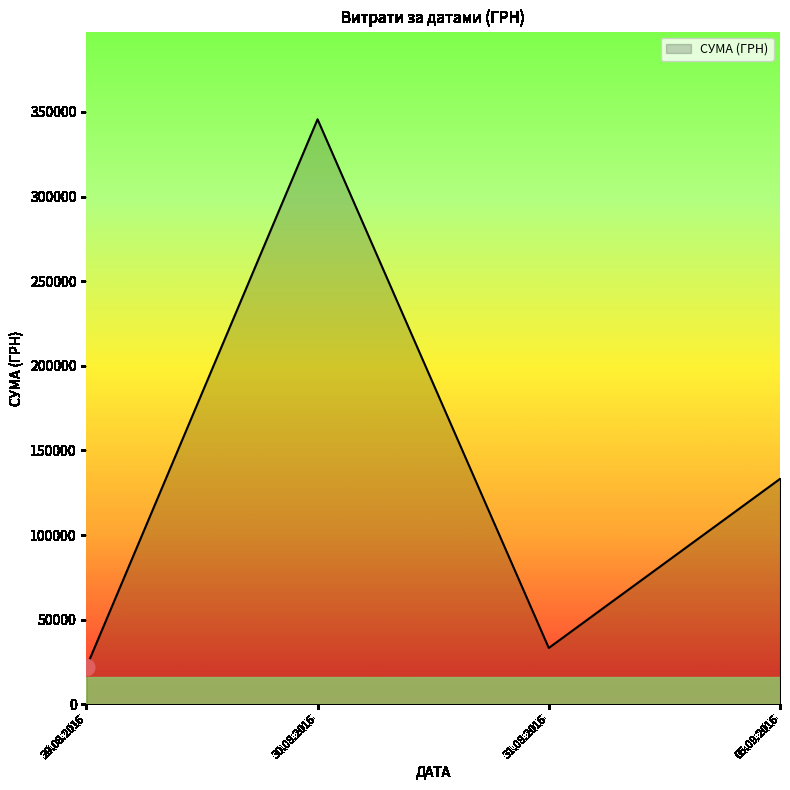

True or false: the data shows 2411.1 at 29.08.2016.

False